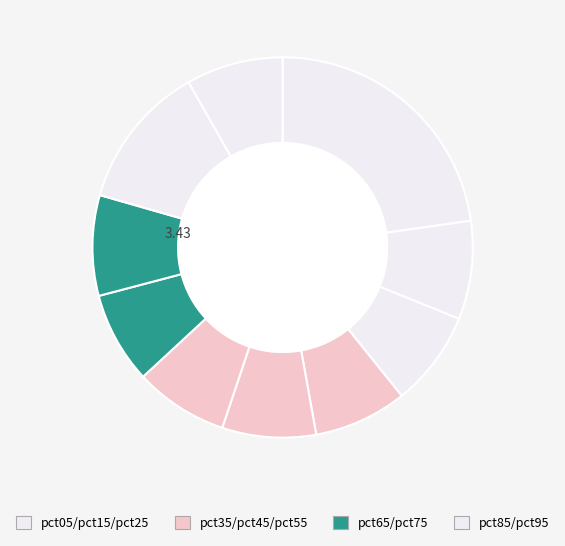

Count the number of slices in the pie.

10